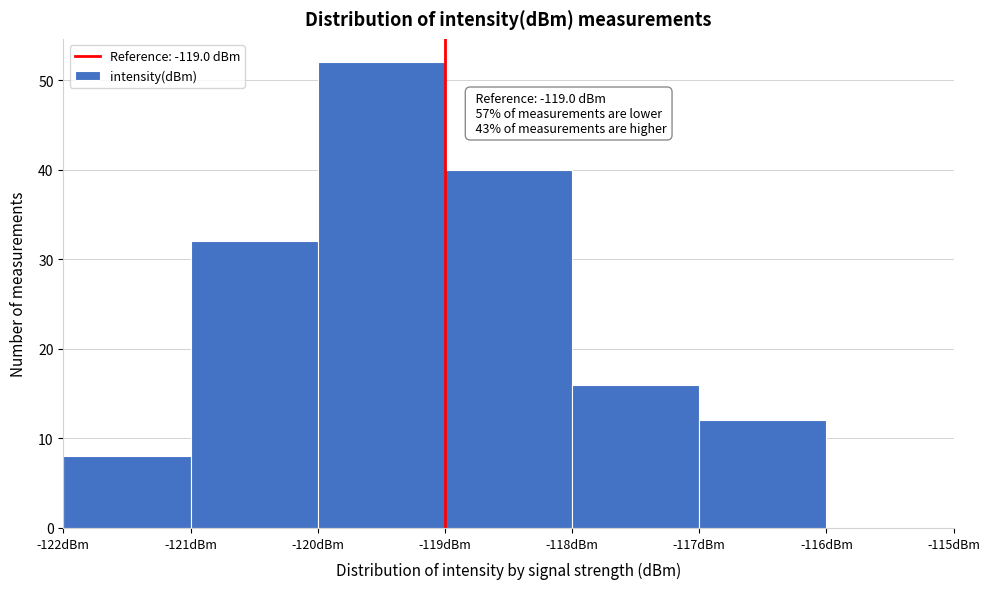

Which range on the x-axis has the tallest bar?

-120 to -119